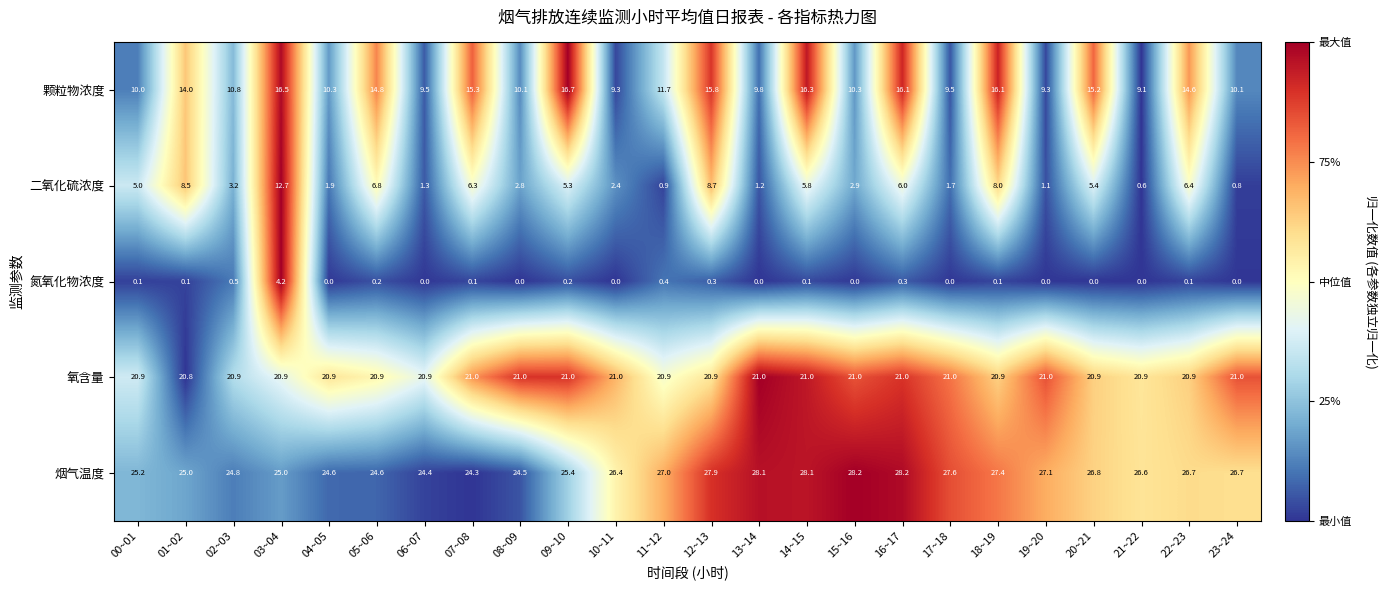

What is the approximate value of 颗粒物浓度 at 08~09?

10.1